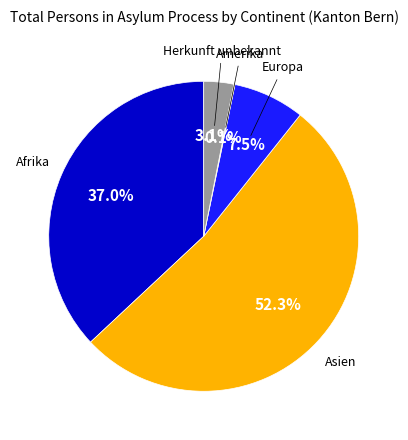

How many segments does this pie chart have?

5